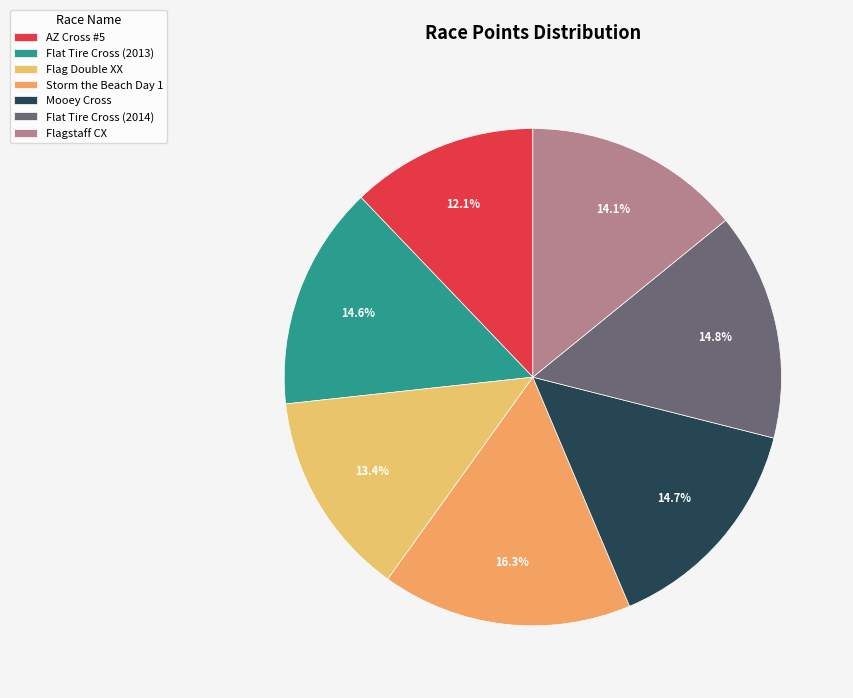

The AZ Cross #5 slice represents 3% of the pie. True or false?

False